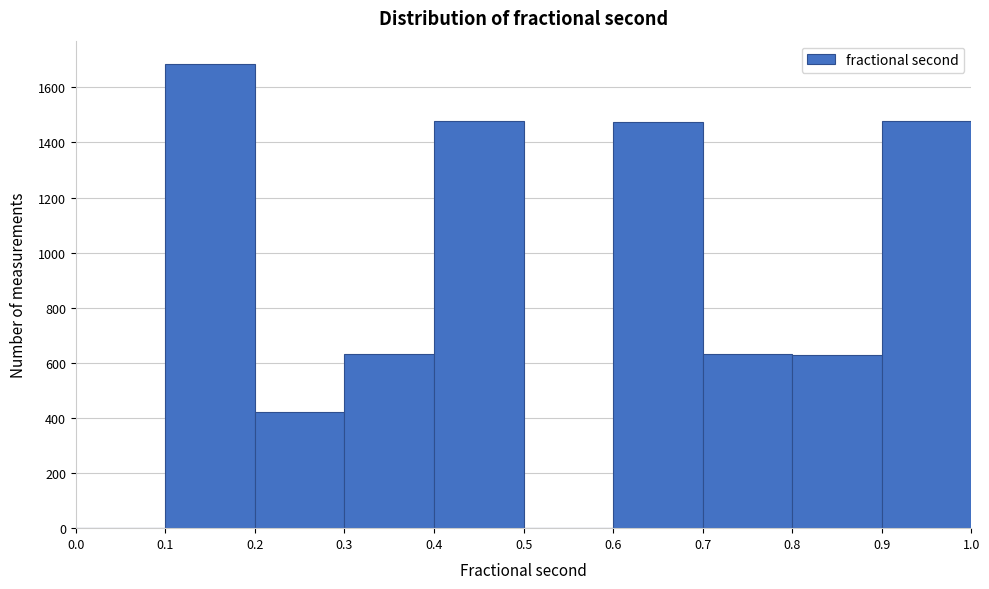

How tall is the bar that spans 0.1 to 0.2 on the x-axis? The values are not printed on the chart, so give them approximately, as read against the axis.

1680